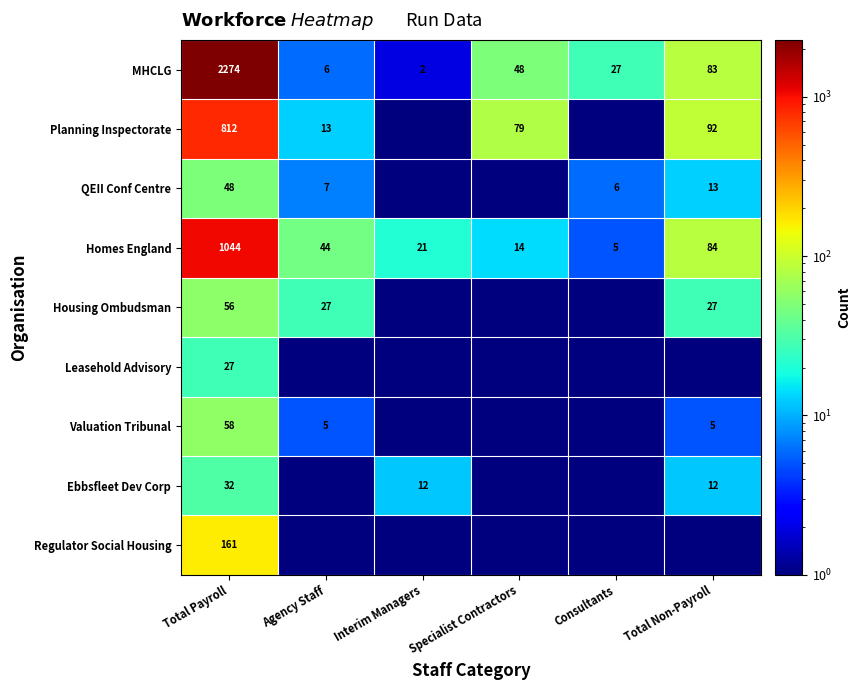

Rank the series at Total Payroll from highest to lowest value.

MHCLG, Homes England, Planning Inspectorate, Regulator Social Housing, Valuation Tribunal, Housing Ombudsman, QEII Conf Centre, Ebbsfleet Dev Corp, Leasehold Advisory